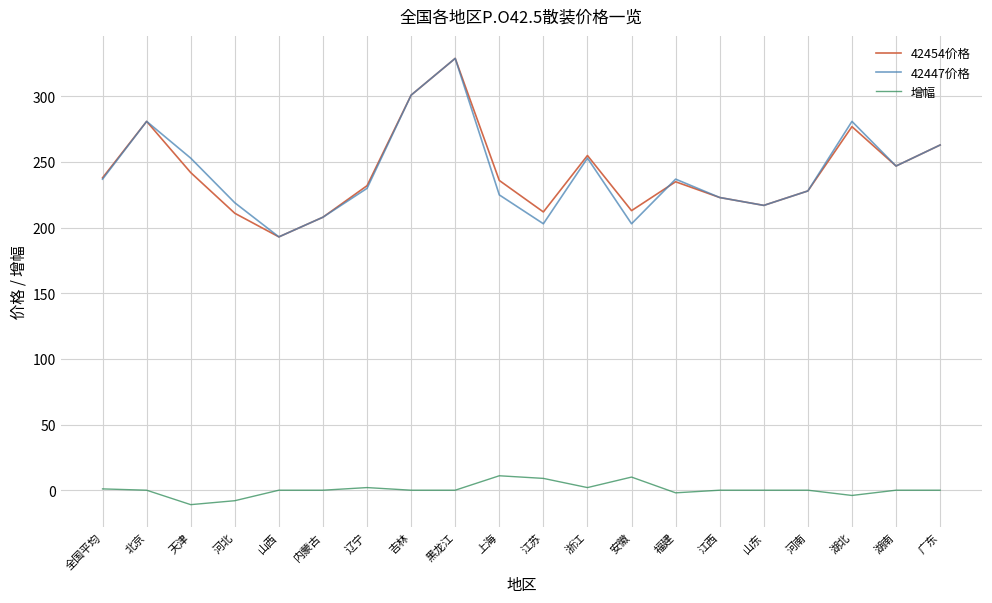

True or false: 42454价格 and 42447价格 cross at least once.

True